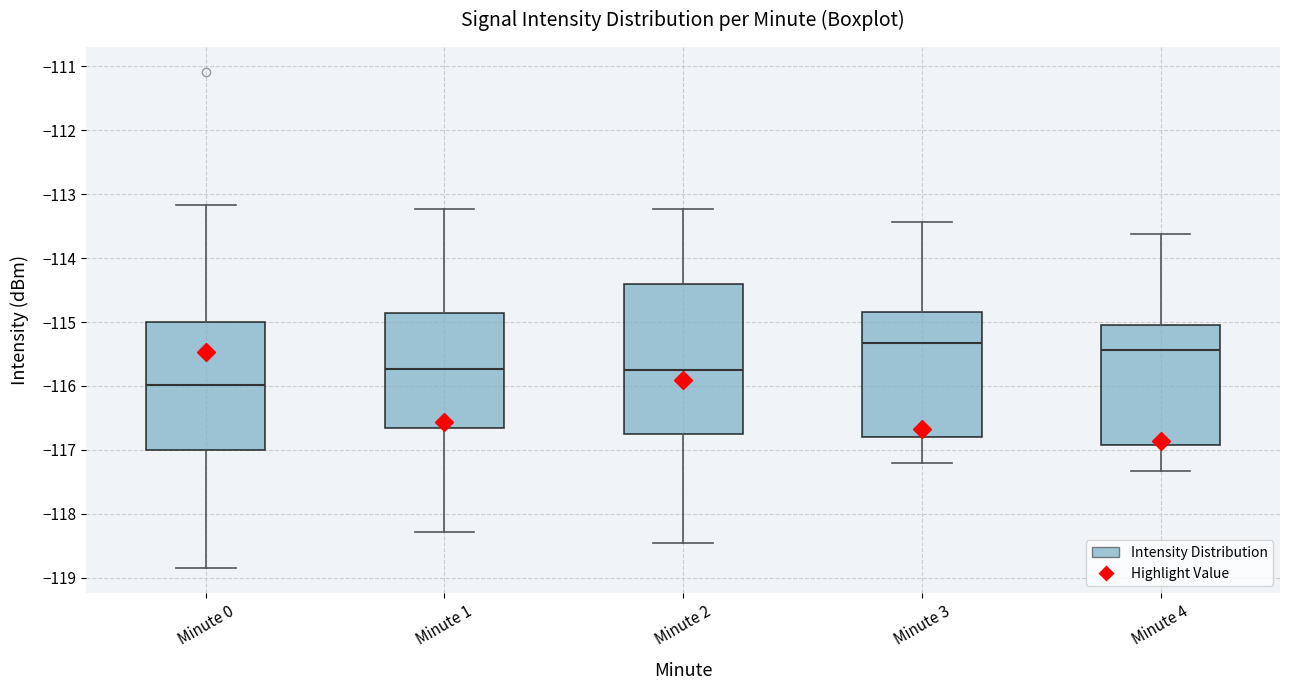

Reading left to right, transcribe this box plot: for each box, give where its median line is, the range the box spans, and where its two whiskers end, as read against the y-axis. The values are not printed on the chart, so give them approximately, as read against the axis.

Minute 0: median -116.0, box -117.0 to -115.0, whiskers -118.9 to -113.2
Minute 1: median -115.7, box -116.7 to -114.9, whiskers -118.3 to -113.2
Minute 2: median -115.8, box -116.8 to -114.4, whiskers -118.5 to -113.2
Minute 3: median -115.3, box -116.8 to -114.9, whiskers -117.2 to -113.4
Minute 4: median -115.4, box -116.9 to -115.0, whiskers -117.3 to -113.6